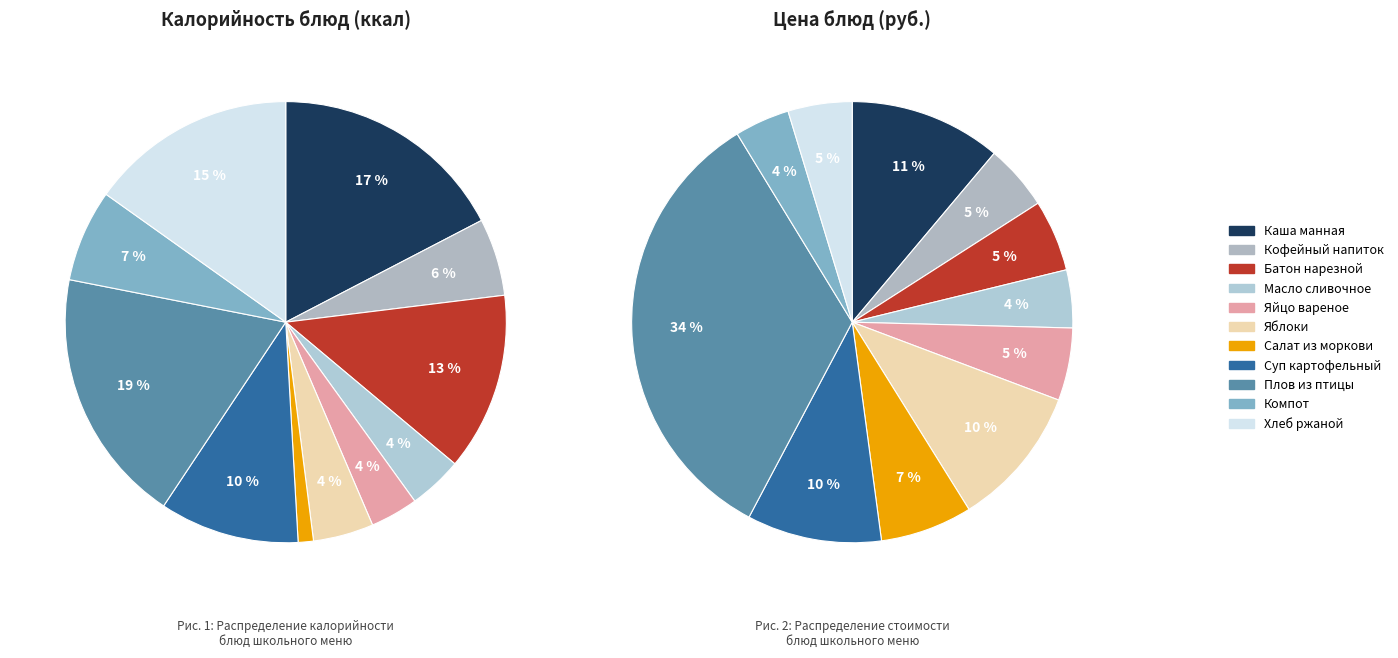

Combined, do Салат из моркови с яблоками and Хлеб ржаной account for over 50%?

No